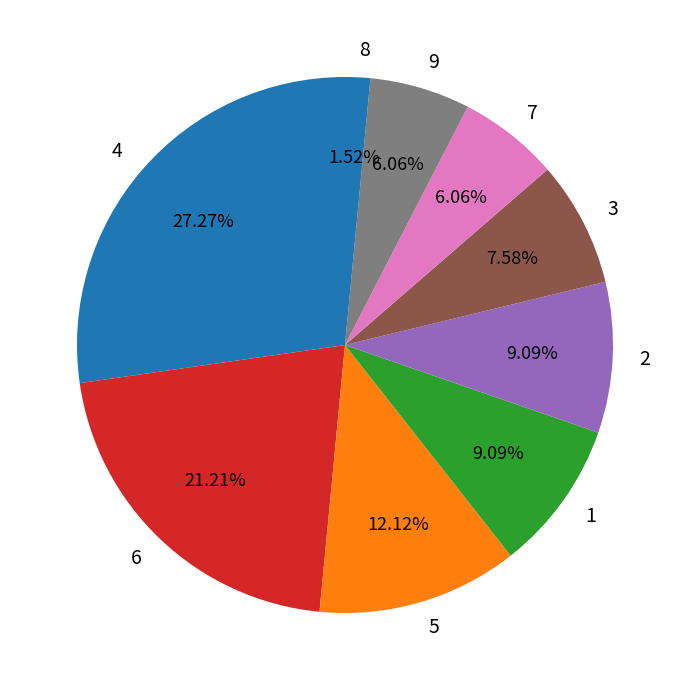

The 2 slice represents 15% of the pie. True or false?

False